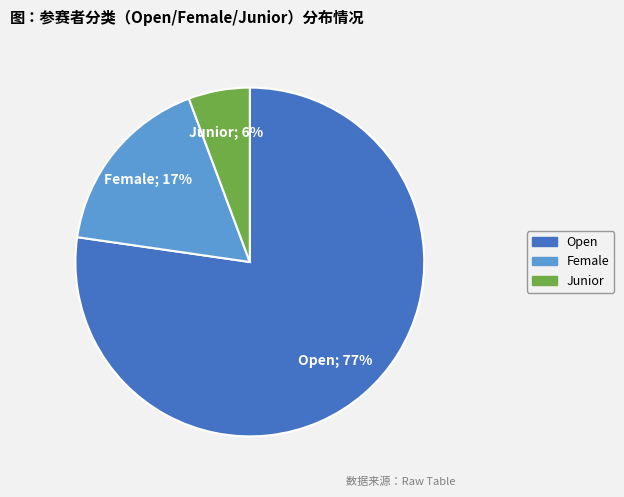

Which has a higher value, Junior or Female?

Female